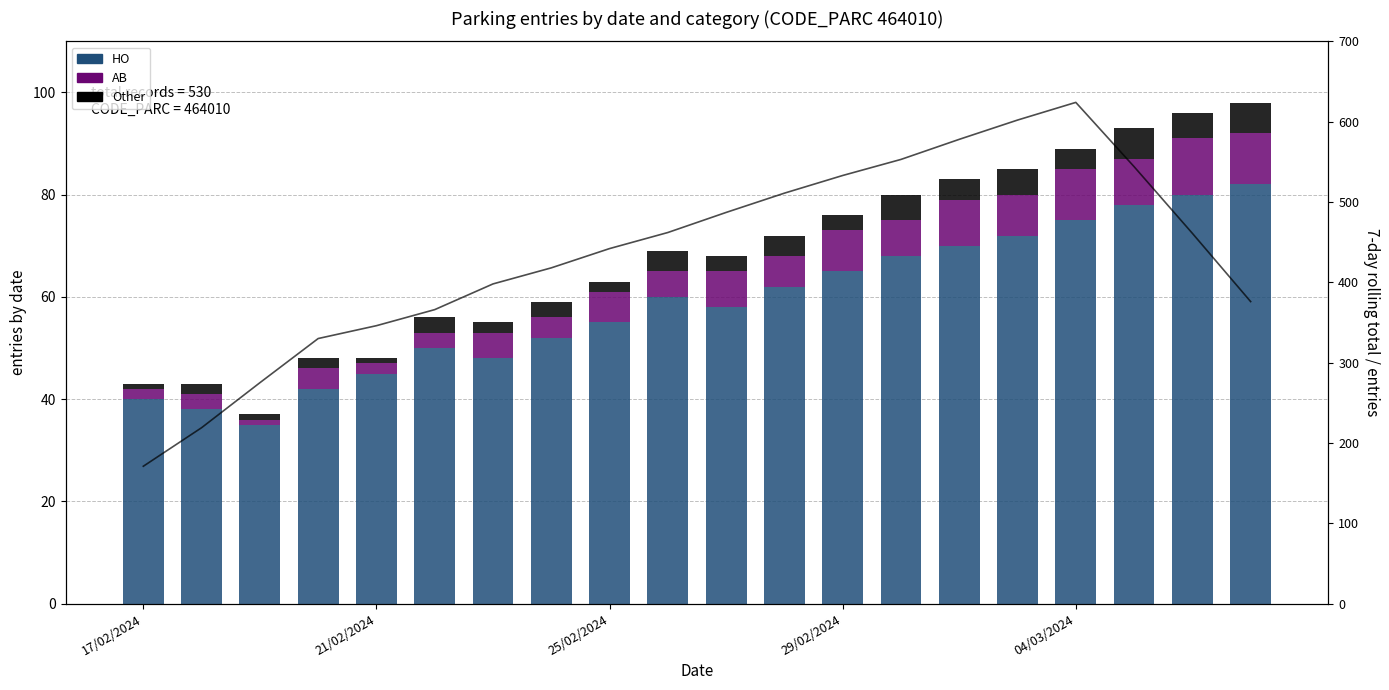

Which series has the widest spread of values?

7-day total